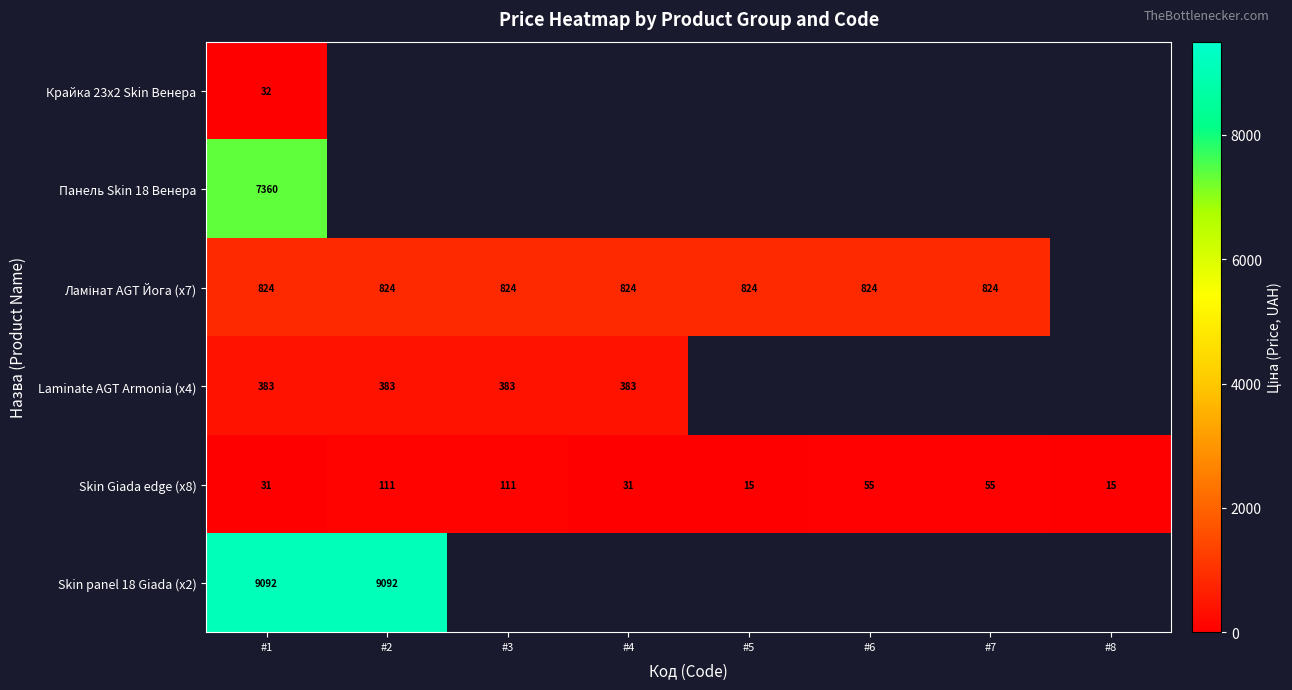

True or false: Skin Giada edge (x8) has a value of 178.6 at #3.

False